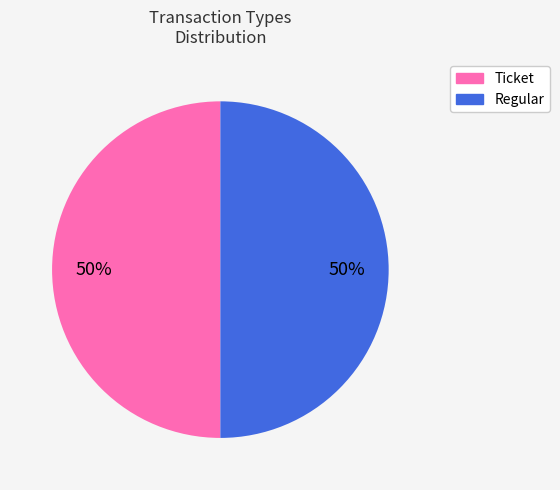

To the nearest percent, what portion does Ticket represent?

50%